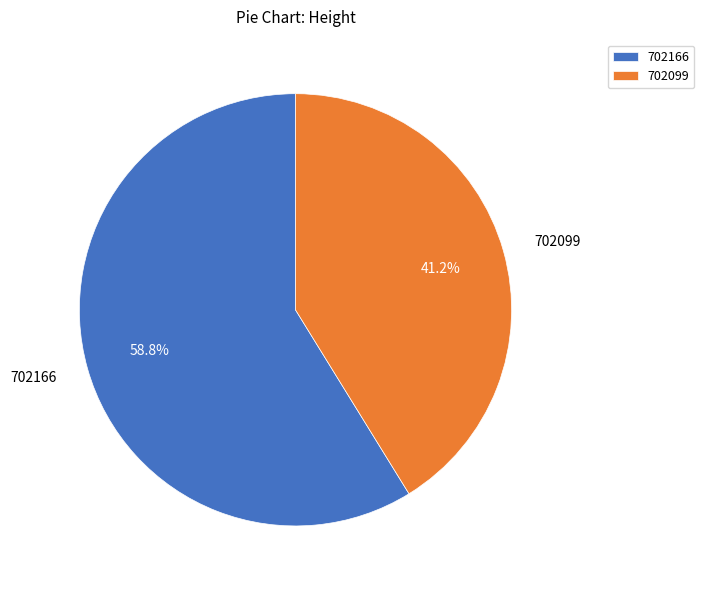

To the nearest percent, what percentage of the pie is 702166?

59%